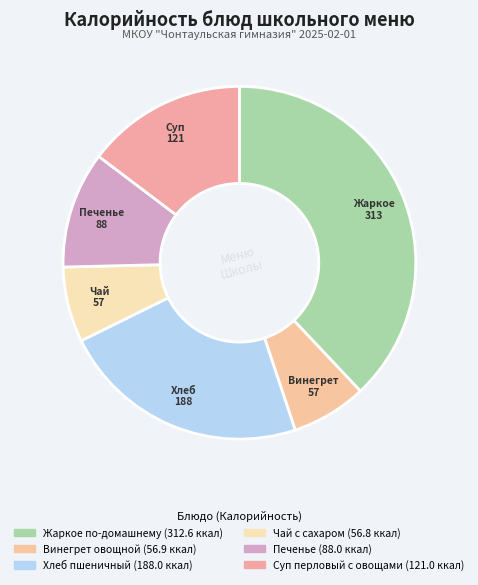

To the nearest percent, what is the difference between the Суп перловый с овощами and Хлеб пшеничный slice percentages?

8%